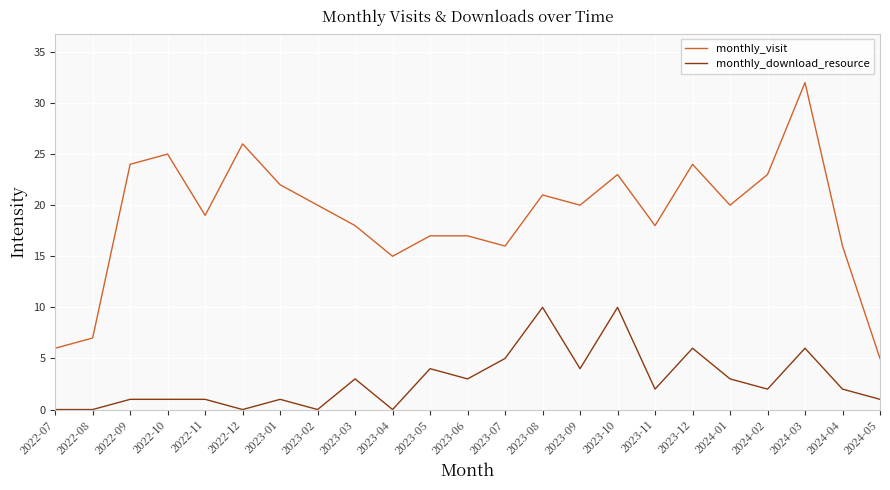

How many distinct data groups are displayed?

2